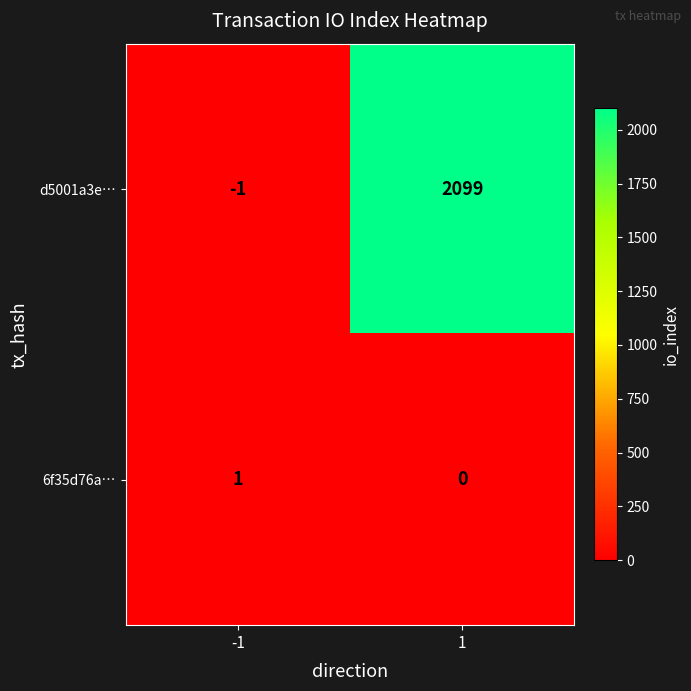

What is the maximum value shown in the chart?

2099